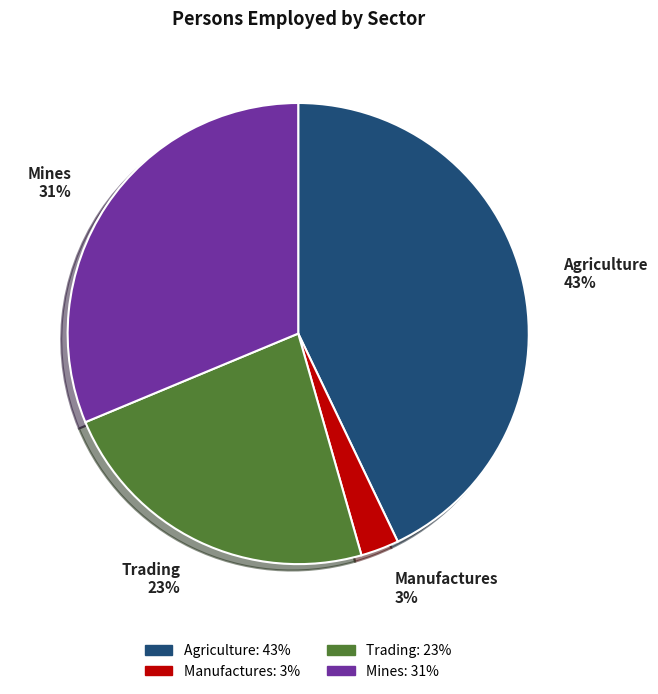

Rank the categories by value from lowest to highest.

Manufactures, Trading, Mines, Agriculture